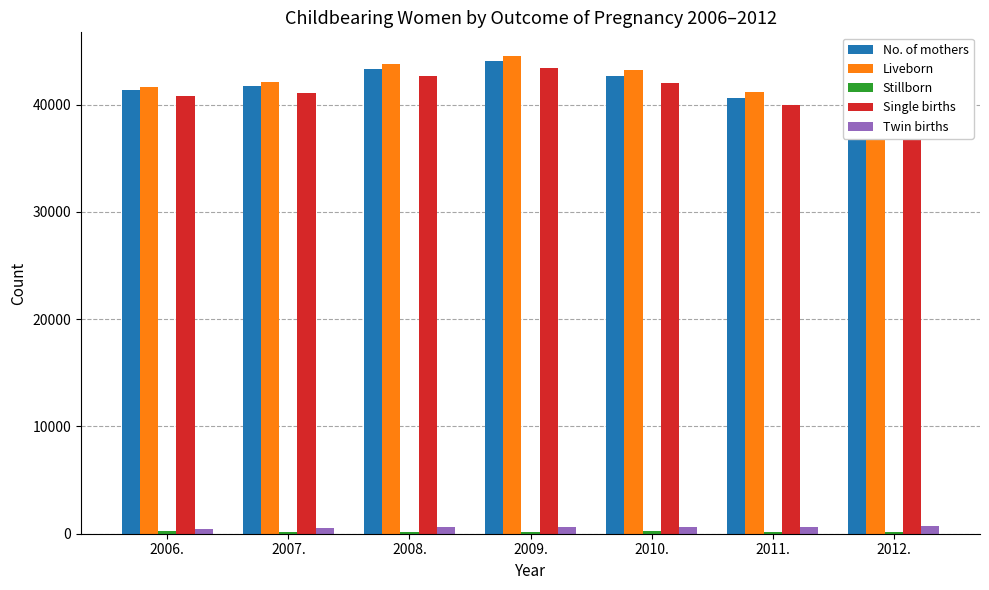

Is the value of No. of mothers at 2011. greater than the value of Twin births at 2010.?

Yes